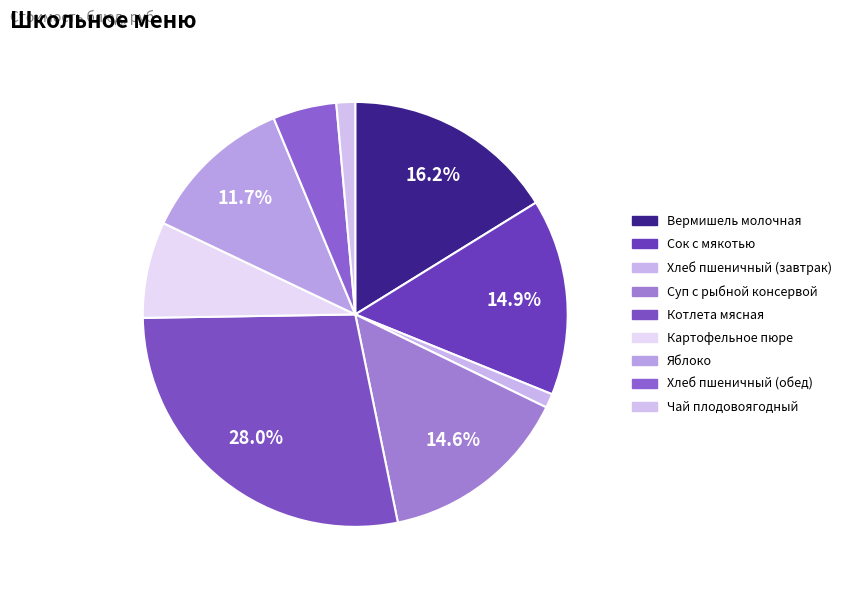

Count the number of slices in the pie.

9